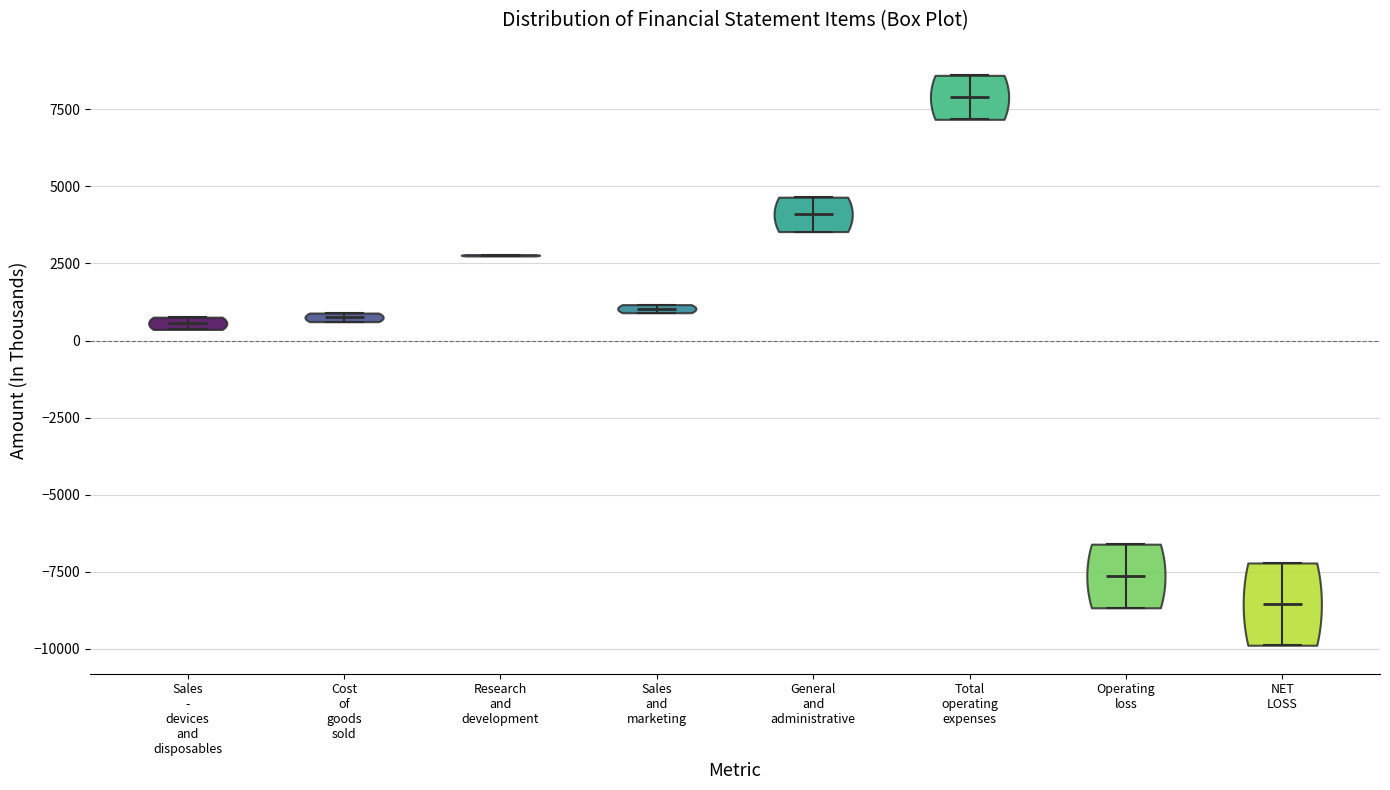

Reading left to right, read every violin against the y-axis: where its median line is, and the lowest and highest points it reaches. The values are not printed on the chart, so give them approximately, as read against the axis.

Sales - devices and disposables: median line 500, lowest point 500, highest point 1000
Cost of goods sold: median line 1000, lowest point 500, highest point 1000
Research and development: median line 3000, lowest point 2500, highest point 3000
Sales and marketing: median line 1000, lowest point 1000, highest point 1000
General and administrative: median line 4000, lowest point 3500, highest point 4500
Total operating expenses: median line 8000, lowest point 7000, highest point 8500
Operating loss: median line -7500, lowest point -8500, highest point -6500
NET LOSS: median line -8500, lowest point -10000, highest point -7000